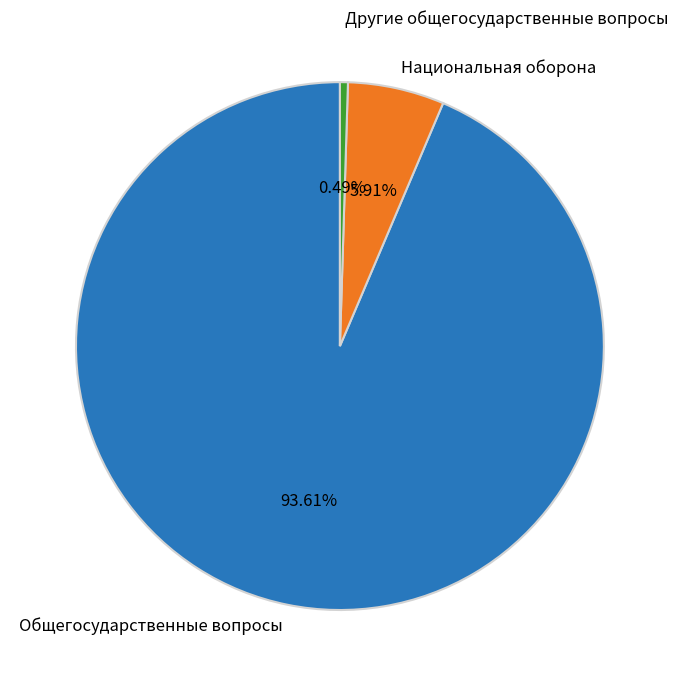

To the nearest percent, what is the average slice percentage?

33%